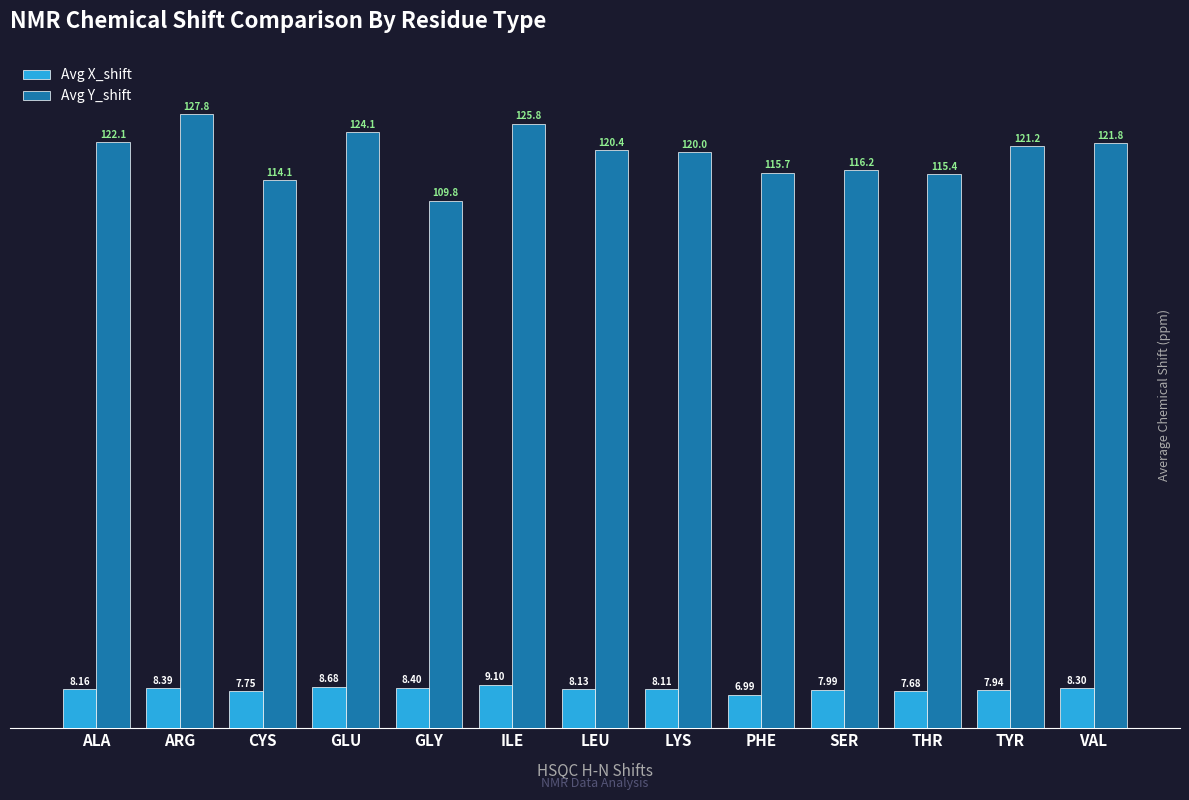

Which series changed the most between ILE and THR?

Avg Y_shift